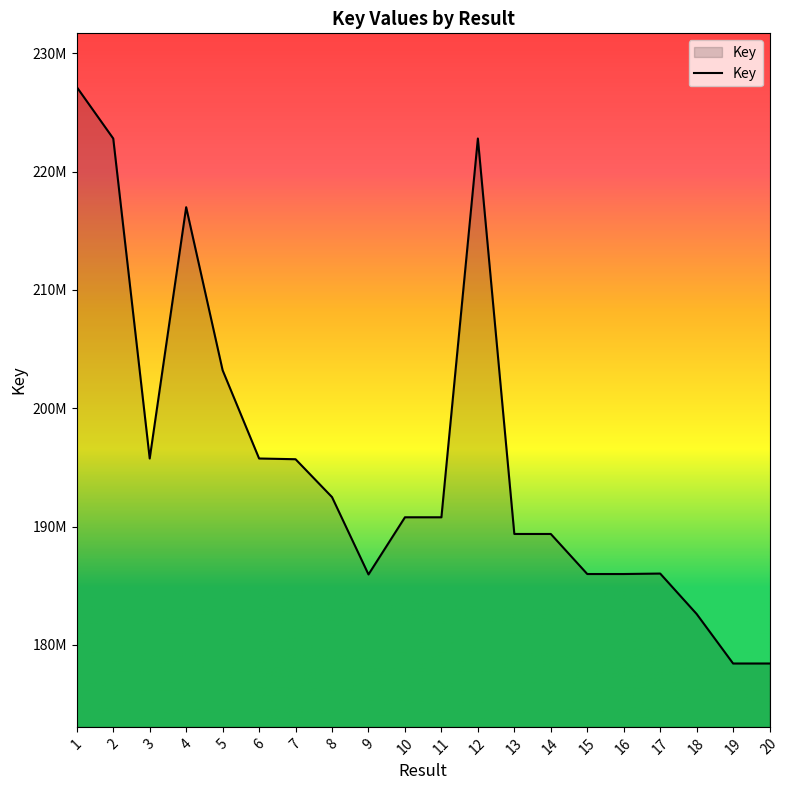

Is this an area chart (filled region under the line)?

Yes